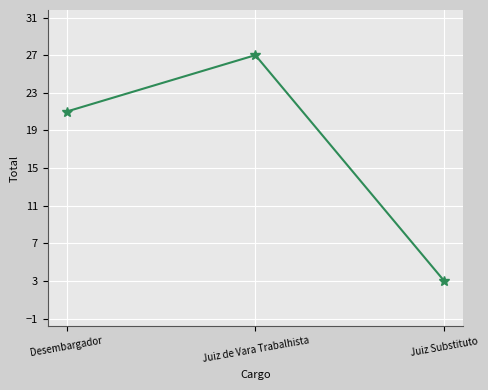

Is this an area chart (filled region under the line)?

No